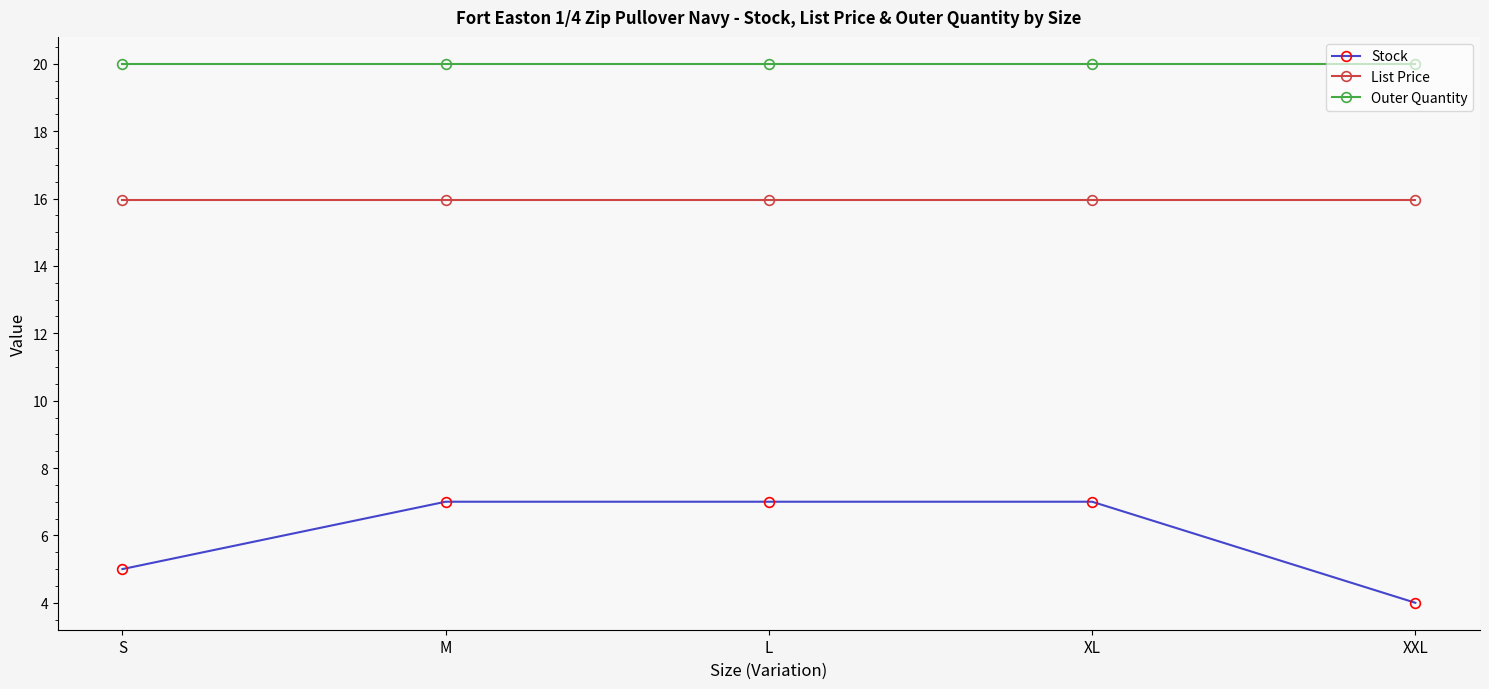

What is the spread (max minus min) of values at L?

13.0